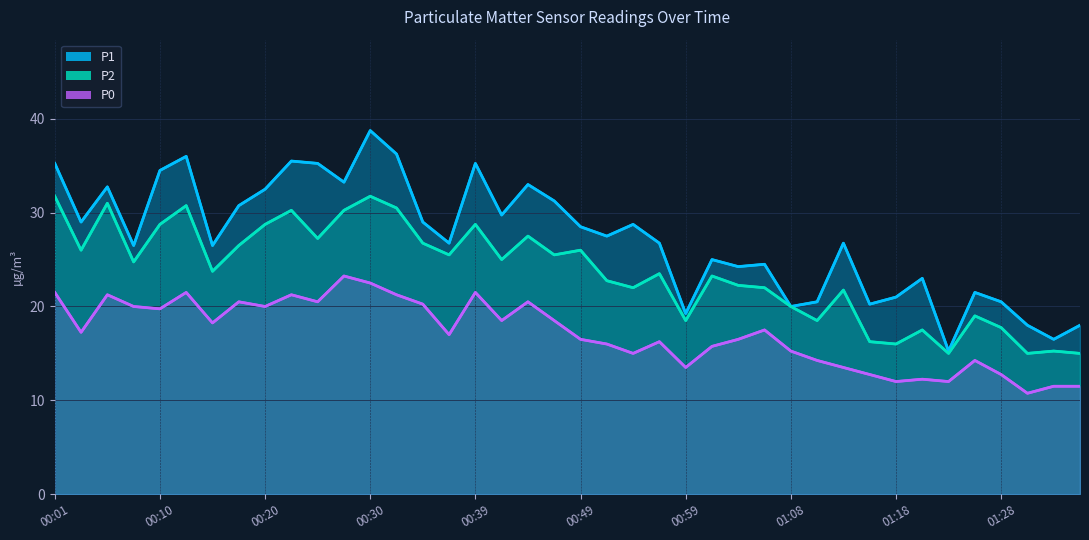

What is the greatest value displayed?

38.8